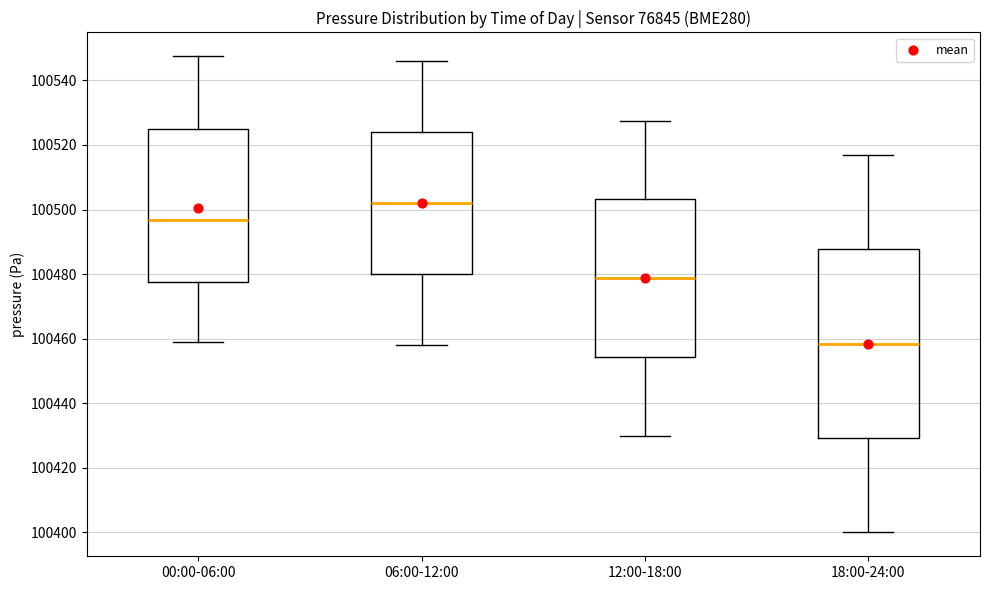

Where does the upper whisker of the box for 18:00-24:00 end on the y-axis? The values are not printed on the chart, so give them approximately, as read against the axis.

100518